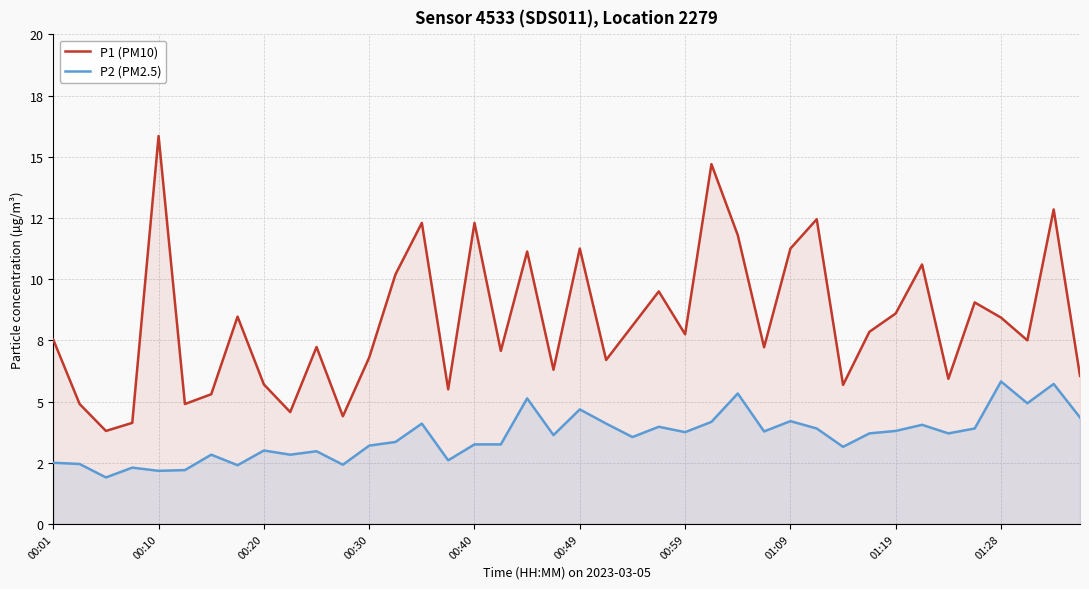

What are all the series names shown in the legend?

P1 (PM10), P2 (PM2.5)